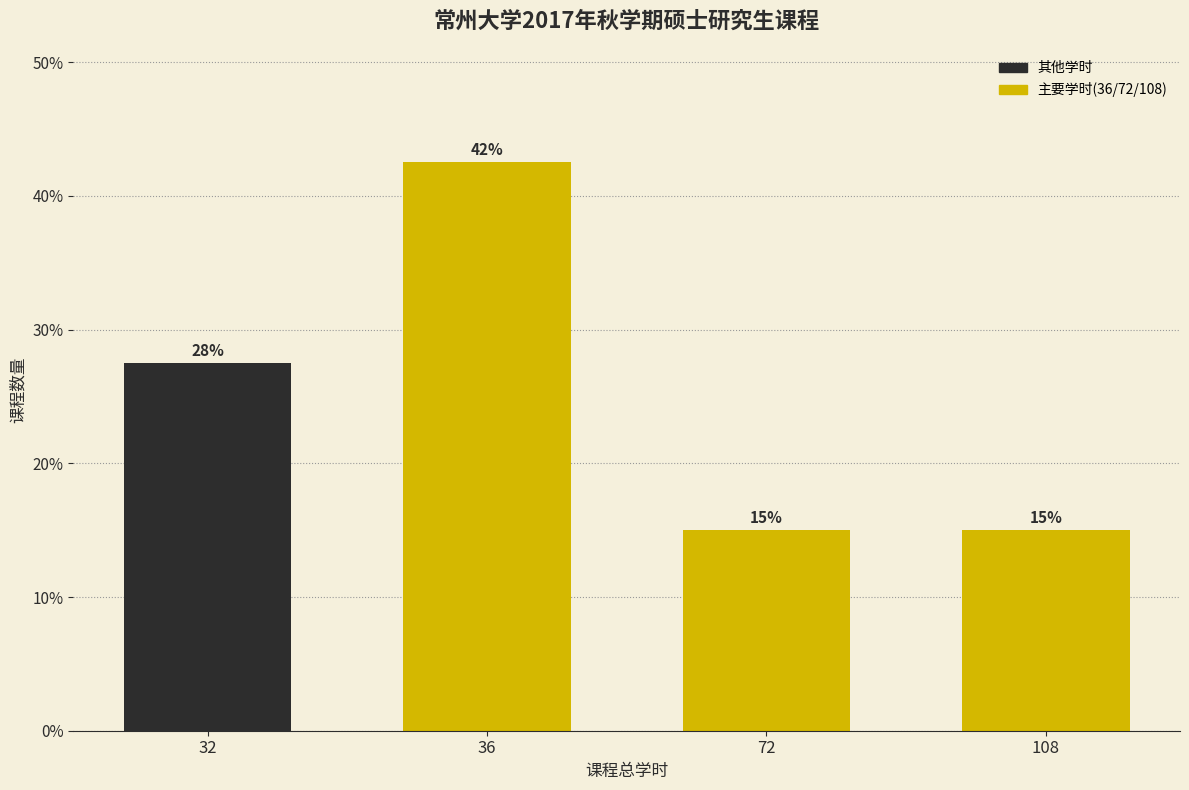

What is the smallest value displayed?

15.0